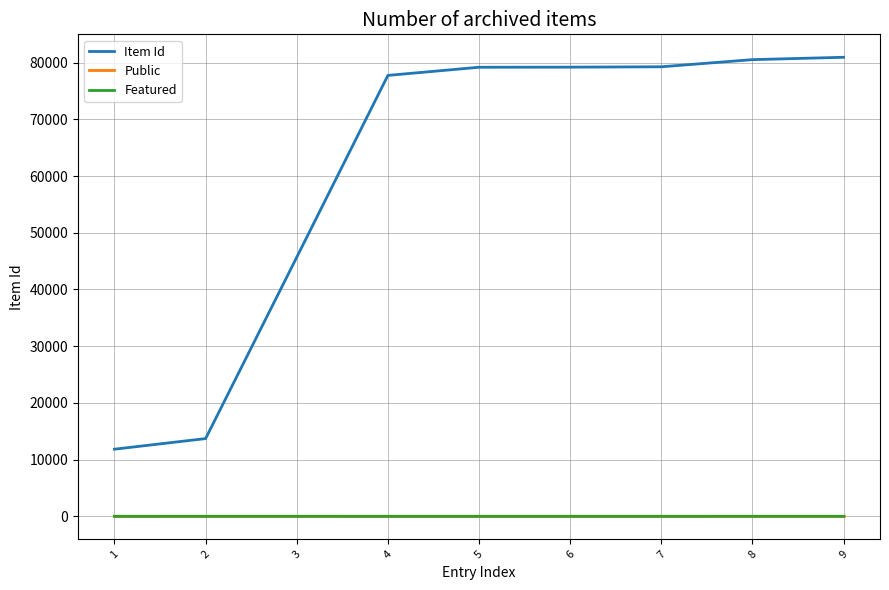

The value of Item Id at 5 is 79187. True or false?

True